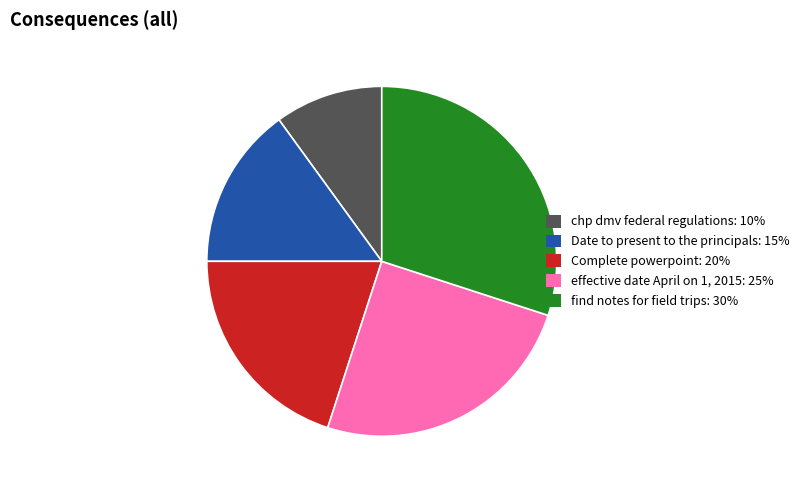

Which category has the smallest portion of the pie?

chp dmv federal regulations